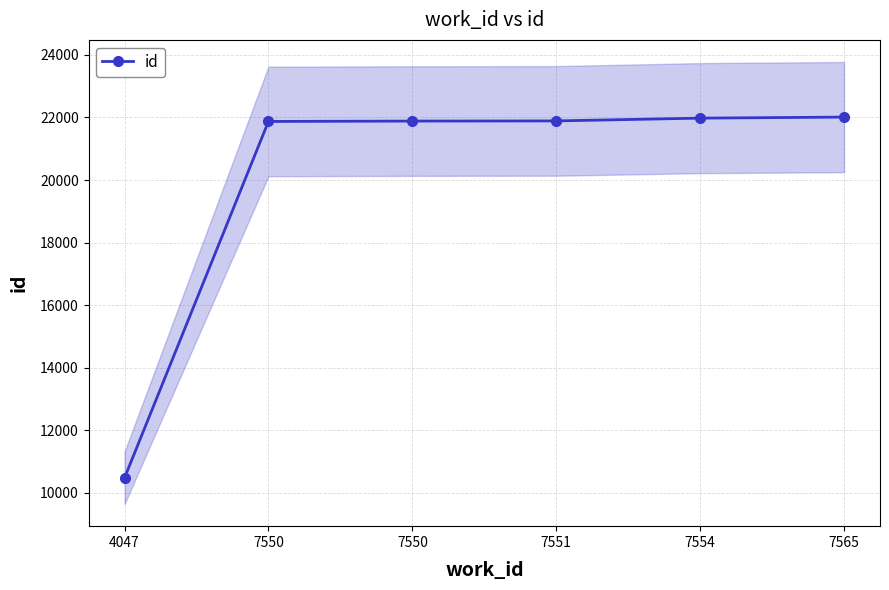

List the labels in order of value, smallest first.

4047, 7550, 7550, 7551, 7554, 7565